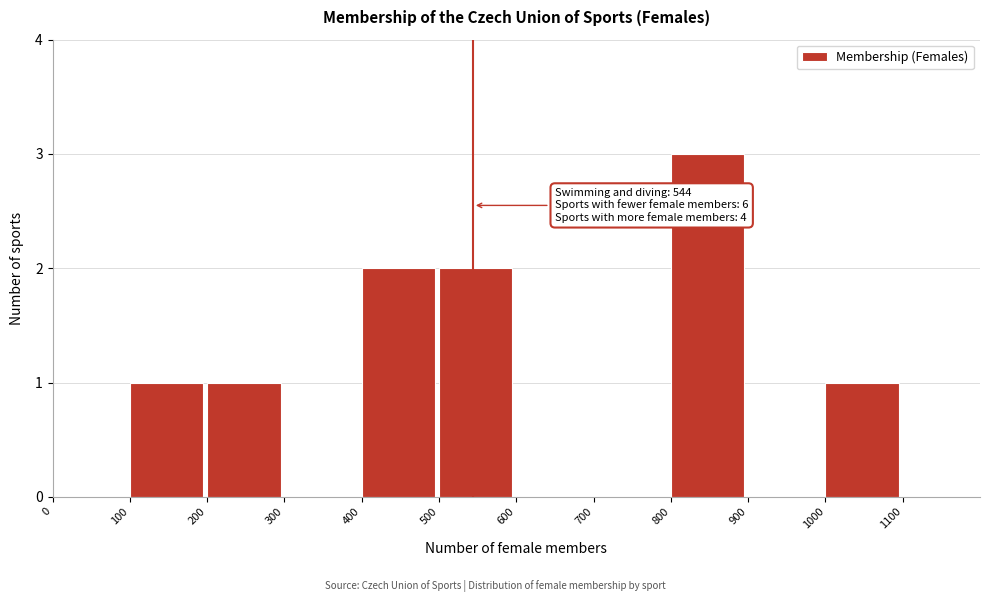

Which range on the x-axis has the tallest bar?

800 to 900